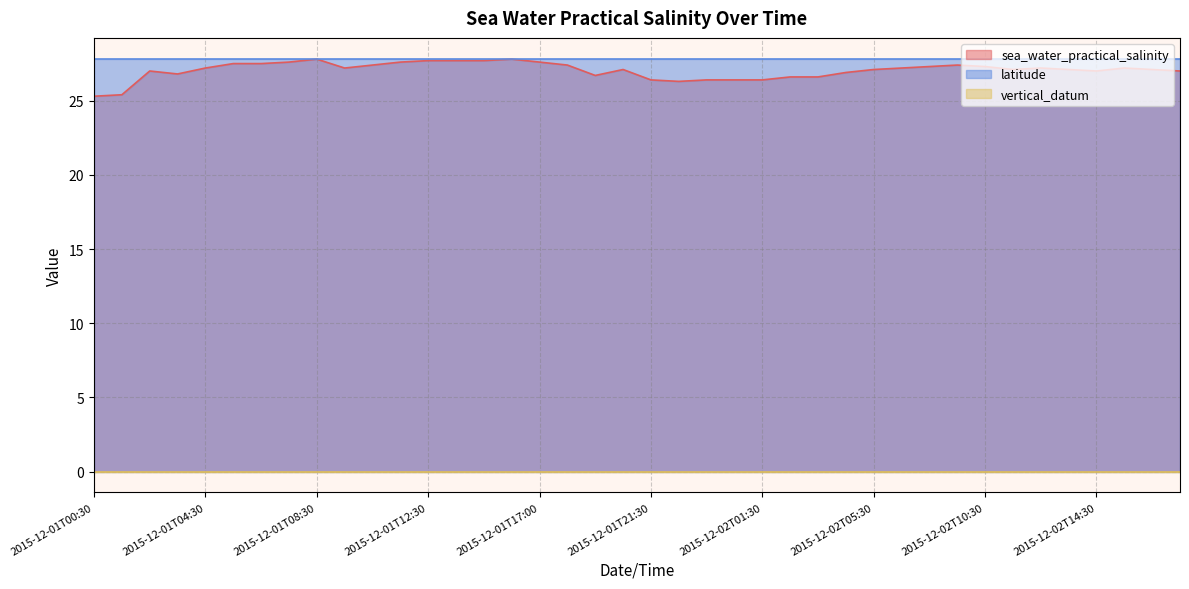

Count the number of categories in the chart.

40